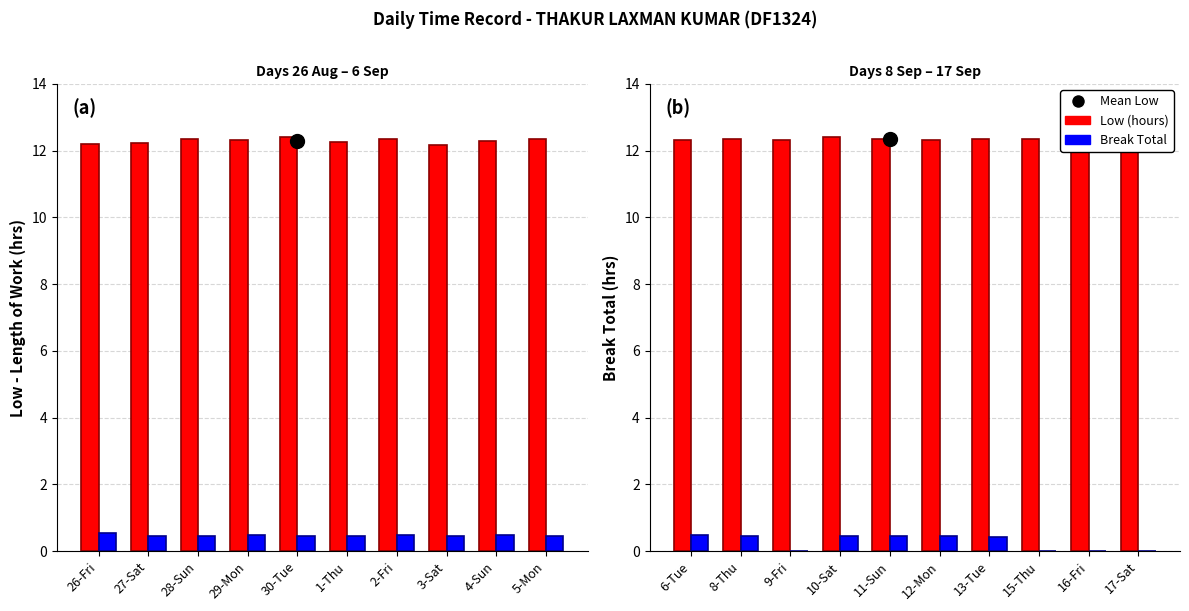

What is the difference between the maximum and minimum values in the Low (hours) series?

0.1